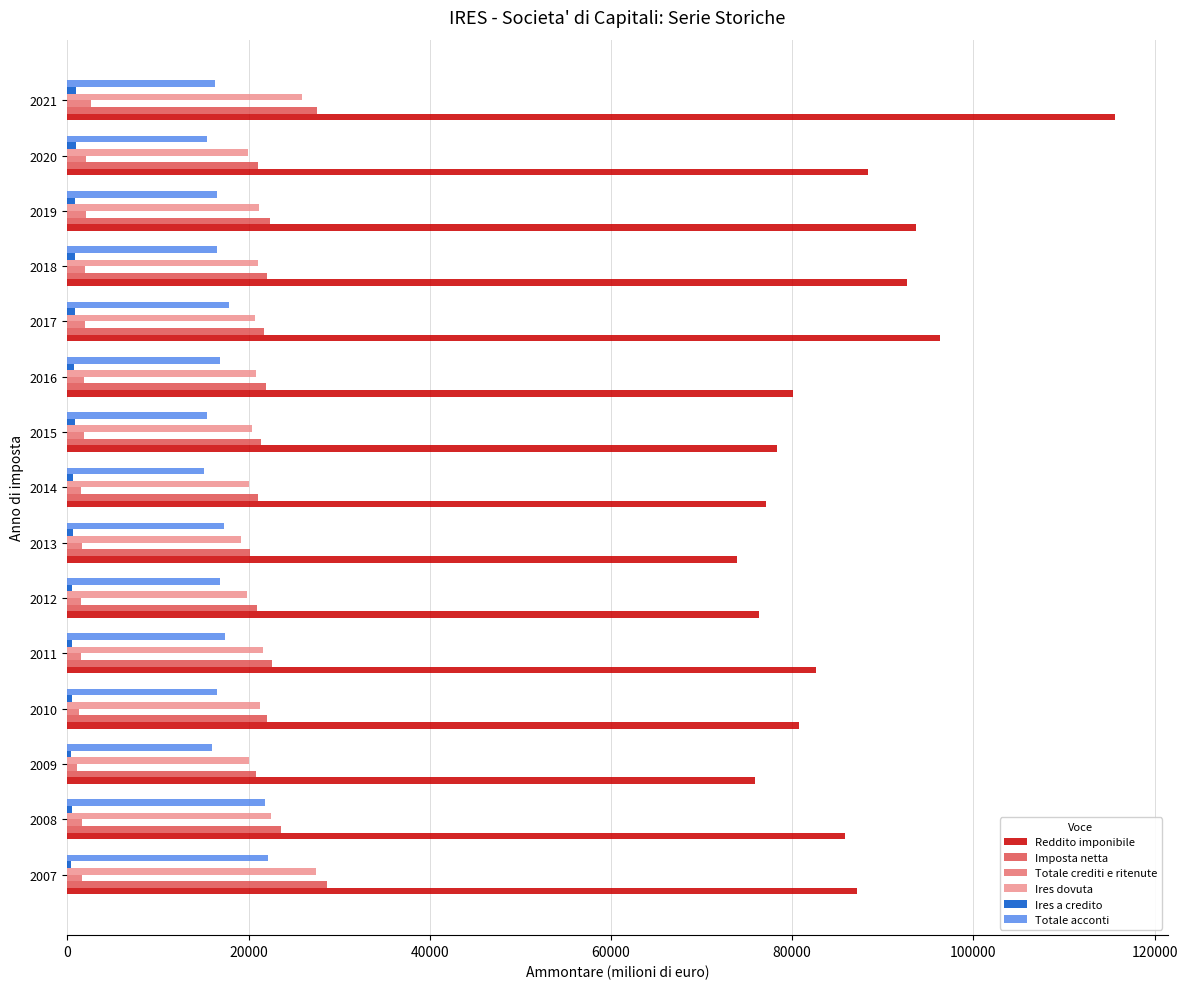

How many values in the Imposta netta series exceed 21895?

8